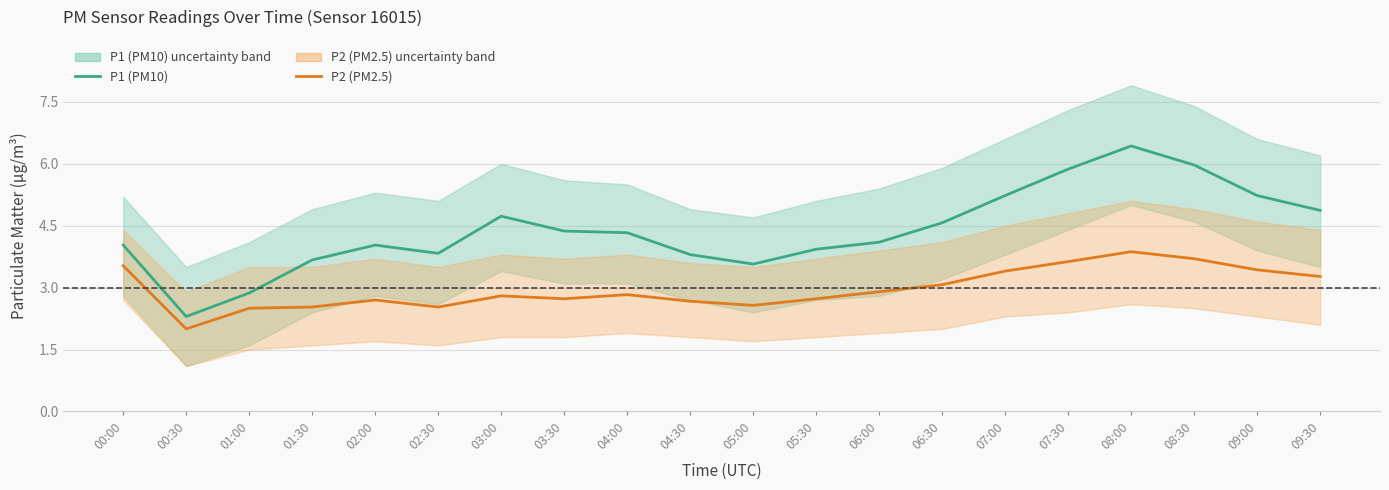

The value of P1 (PM10) at 02:00 is 4.0. True or false?

True